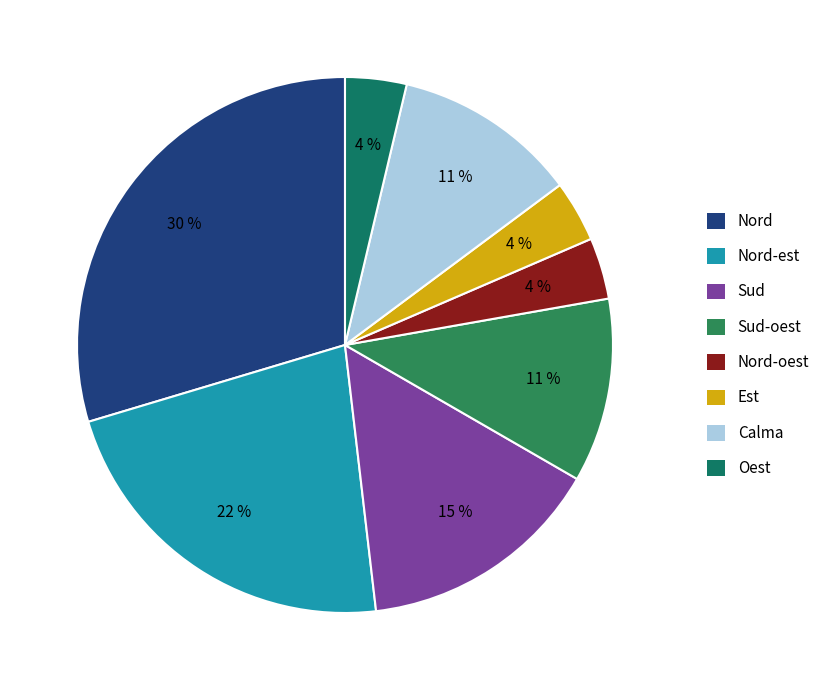

Does Nord-est account for over 50% of the chart?

No